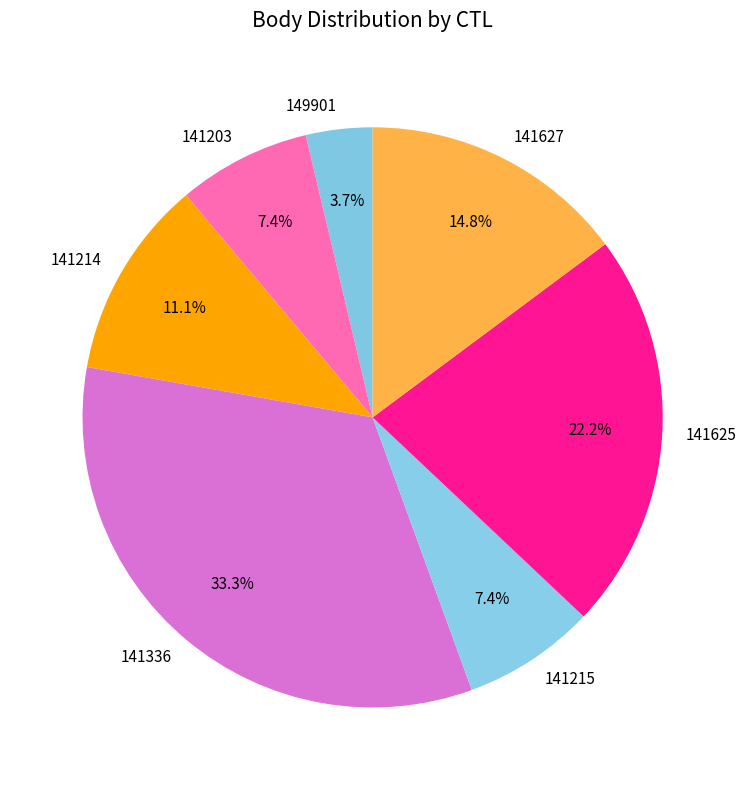

What is the ratio of the value at 141627 to the value at 149901?

4.0